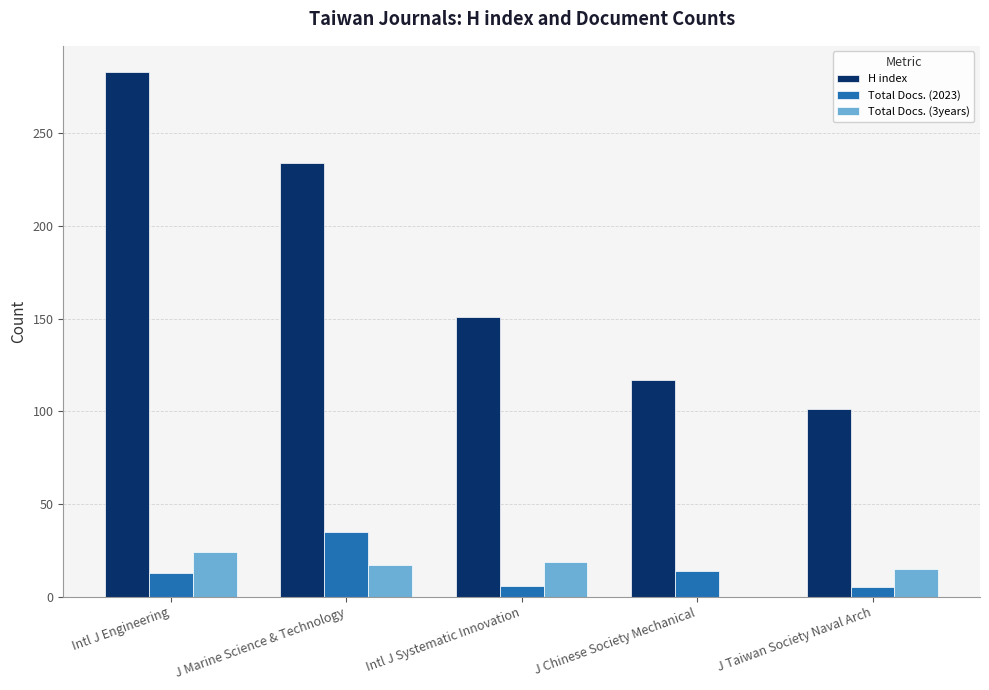

The H index series shows 283 at Intl J Engineering. True or false?

True